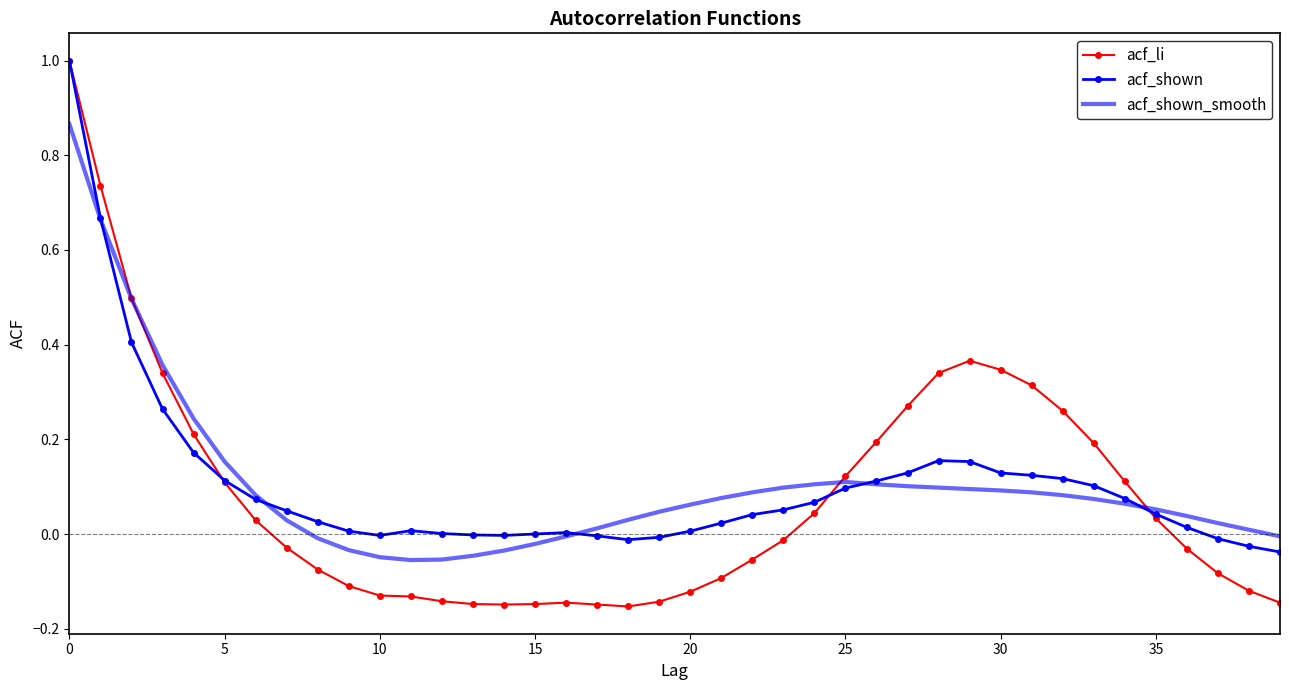

What is the maximum value for acf_shown?

1.0